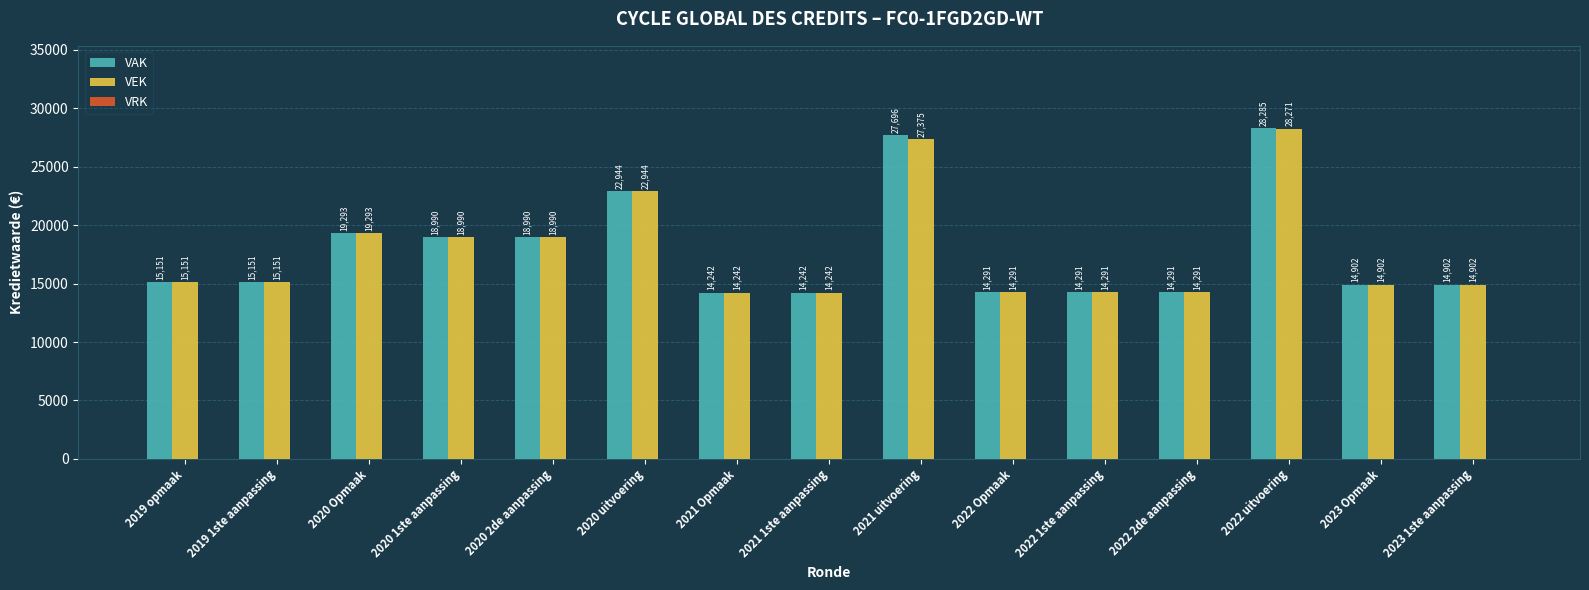

Rank the series by their average value, from lowest to highest.

VEK, VAK